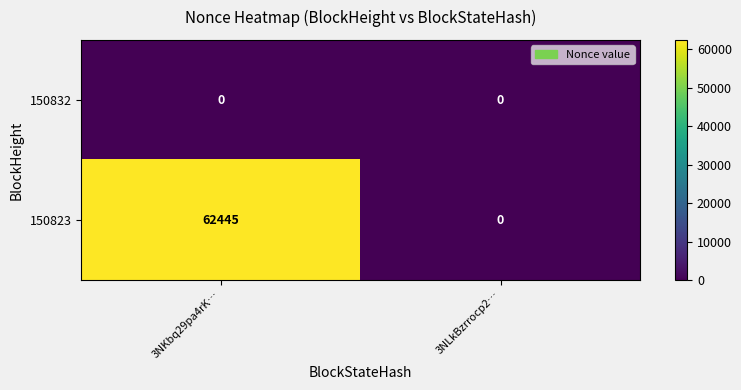

The value of 150823 at 3NKbq29pa4rK… is 102097. True or false?

False